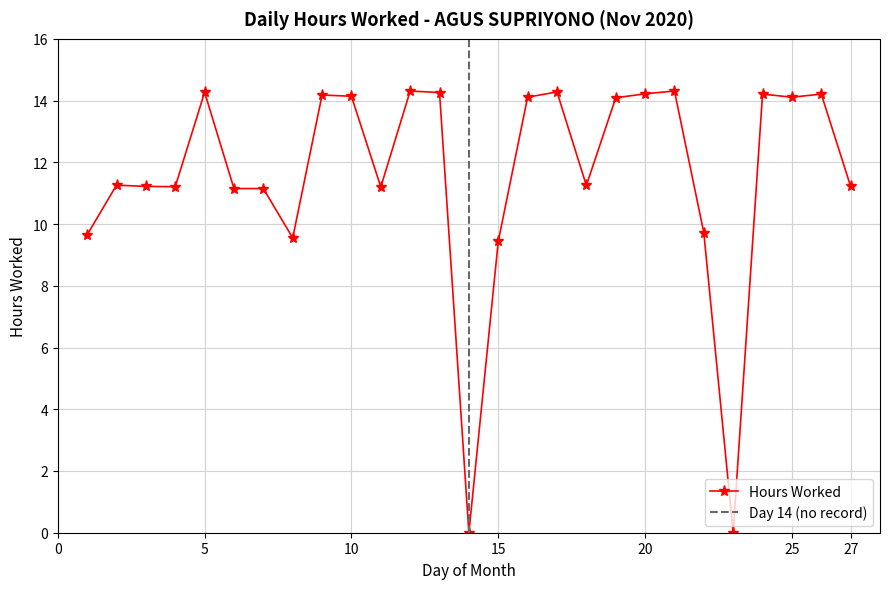

The value at 12 is 14.3. True or false?

True